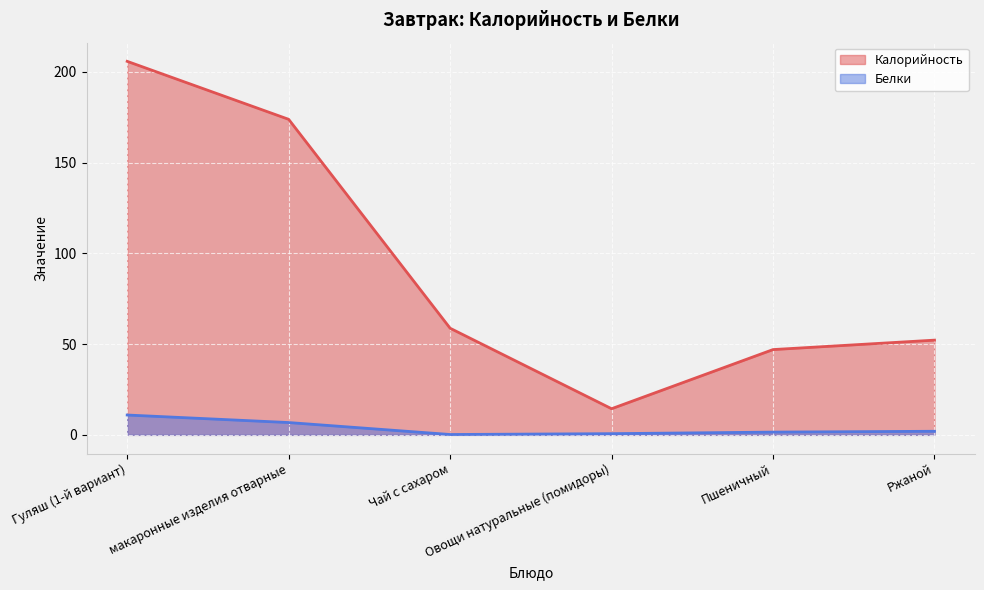

Which category has the highest value in the Калорийность series?

Гуляш (1-й вариант)